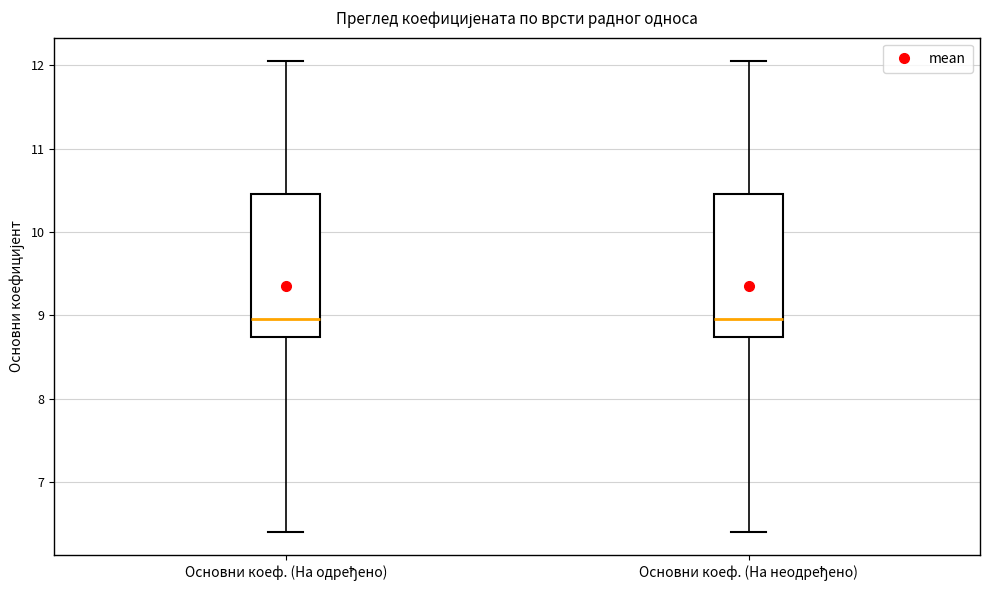

Reading left to right, read every box against the y-axis: the position of its median line, the range the box covers, and the ends of its whiskers. The values are not printed on the chart, so give them approximately, as read against the axis.

Основни коеф. (На одређено): median 9.0, box 8.7 to 10.5, whiskers 6.4 to 12.1
Основни коеф. (На неодређено): median 9.0, box 8.7 to 10.5, whiskers 6.4 to 12.1